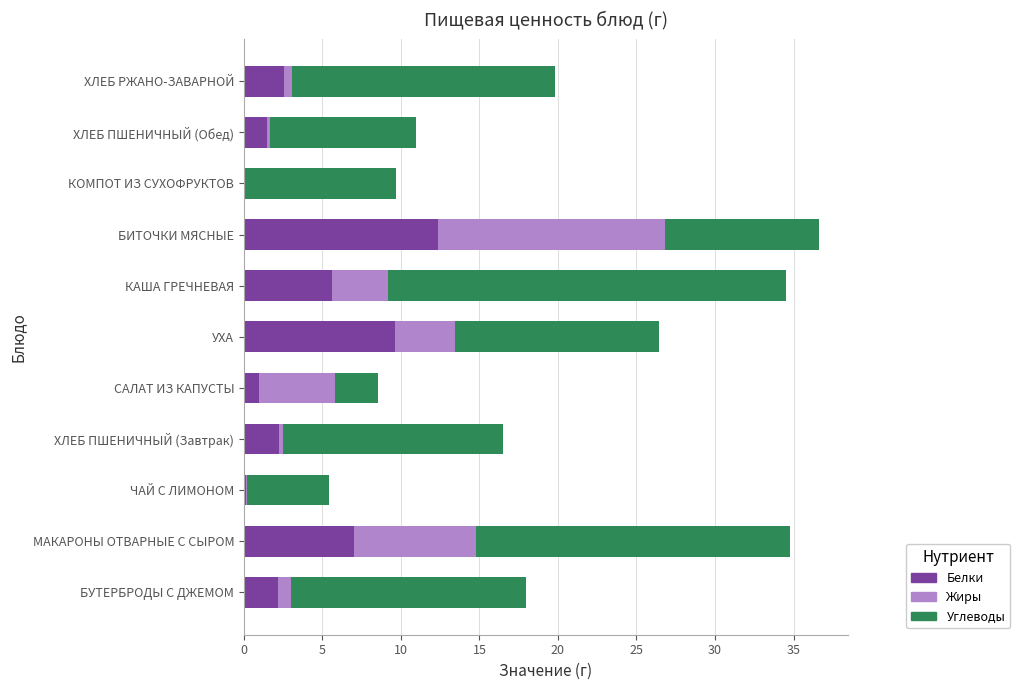

What is the total value across all series at КОМПОТ ИЗ СУХОФРУКТОВ?

9.7